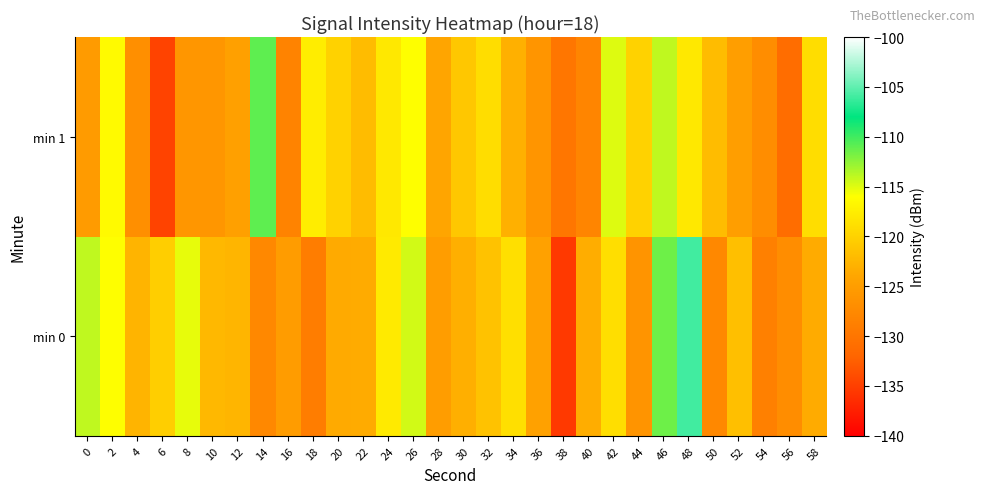

Reading right to left, transcribe all the data shown in this chart.

min 0: 58=-123.5	56=-127.1	54=-128.7	52=-121.7	50=-127.7	48=-106.0	46=-111.4	44=-126.1	42=-118.9	40=-123.4	38=-135.5	36=-124.6	34=-118.8	32=-121.4	30=-123.2	28=-125.0	26=-114.6	24=-117.9	22=-123.4	20=-123.5	18=-129.0	16=-125.1	14=-127.6	12=-122.6	10=-122.3	8=-115.3	6=-120.3	4=-122.7	2=-116.0	0=-114.0
min 1: 58=-119.0	56=-131.0	54=-127.0	52=-125.0	50=-122.0	48=-118.0	46=-114.0	44=-120.0	42=-115.0	40=-128.0	38=-130.0	36=-126.0	34=-123.0	32=-119.0	30=-121.0	28=-124.0	26=-116.0	24=-118.0	22=-122.0	20=-120.0	18=-117.5	16=-128.2	14=-111.0	12=-124.6	10=-125.9	8=-125.9	6=-134.7	4=-126.8	2=-116.5	0=-125.3